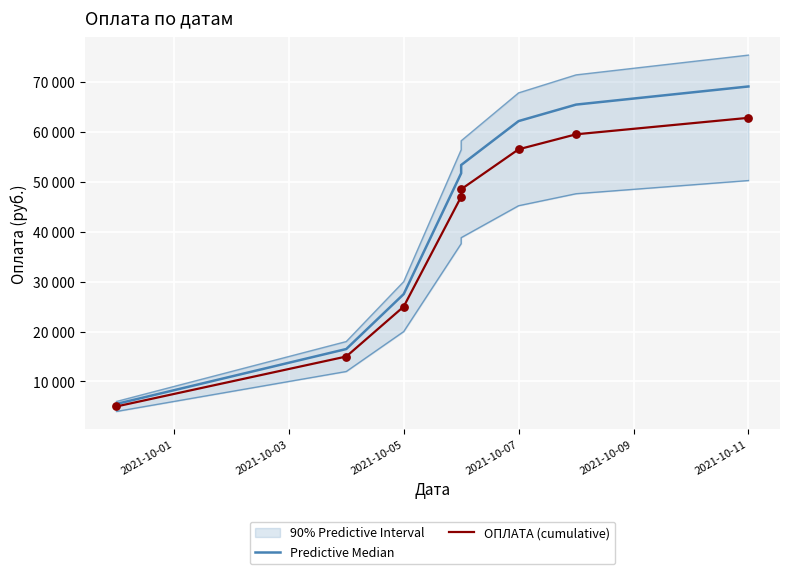

Which series has the largest total across all categories?

Predictive Median